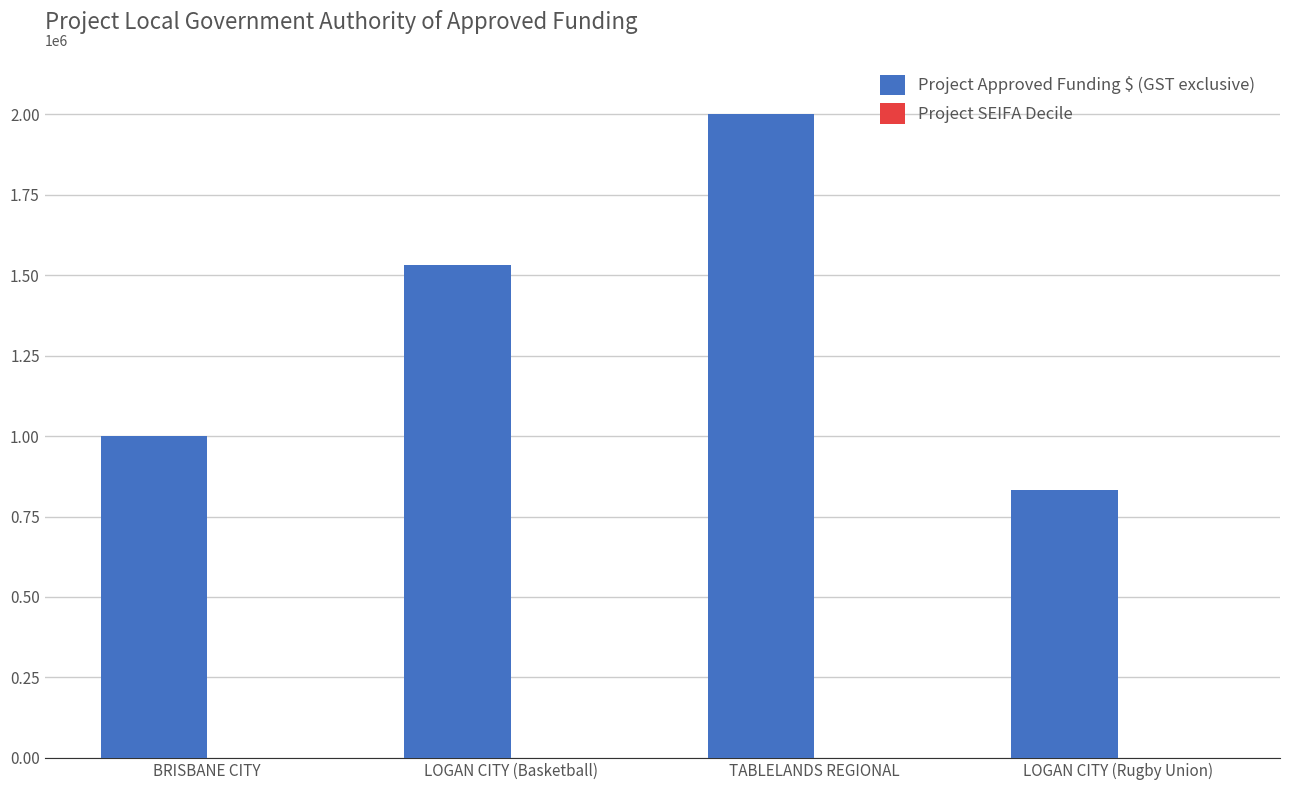

Does the chart contain stacked bars?

No